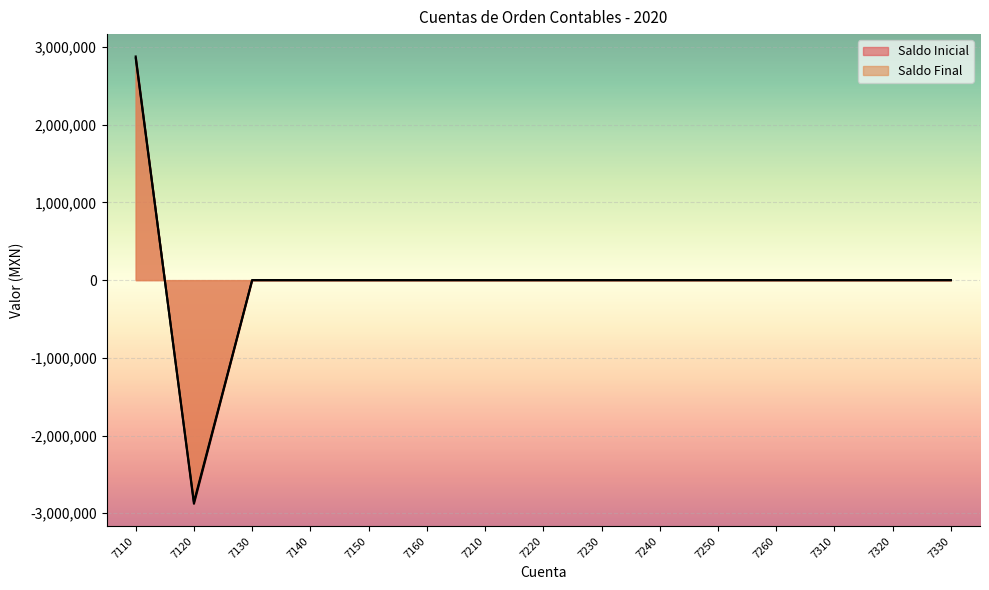

What are all the series names shown in the legend?

Saldo Inicial, Saldo Final